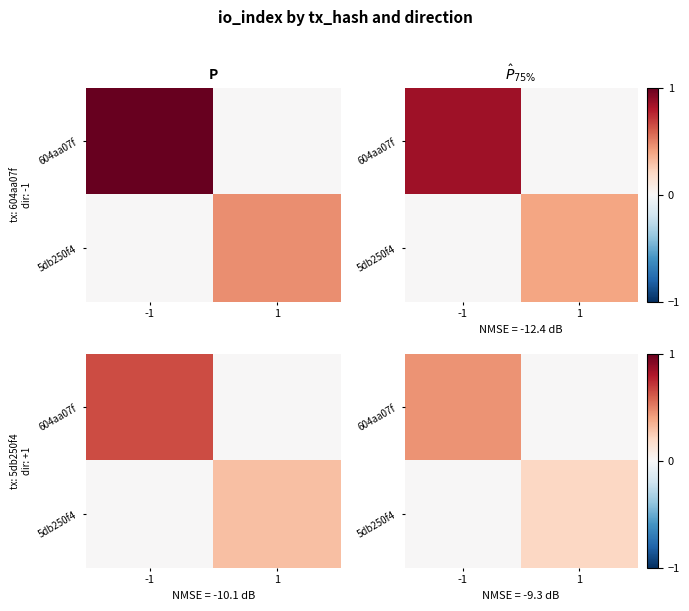

What is the sum of all 604aa07f values?

0.5